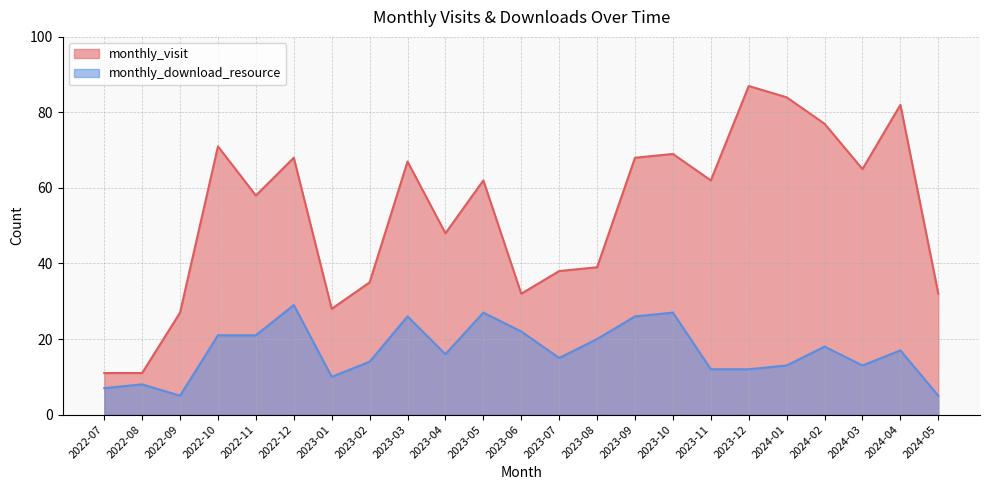

What is the total value across all series at 2022-07?

18